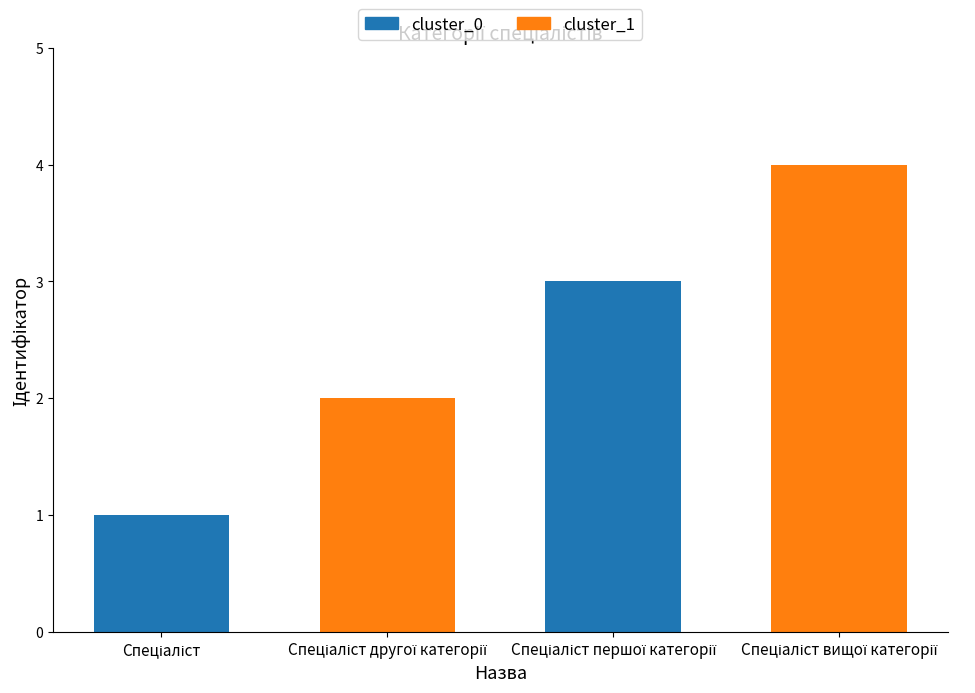

Reading left to right, what are all the values shown in this chart?

Спеціаліст=1	Спеціаліст другої категорії=2	Спеціаліст першої категорії=3	Спеціаліст вищої категорії=4